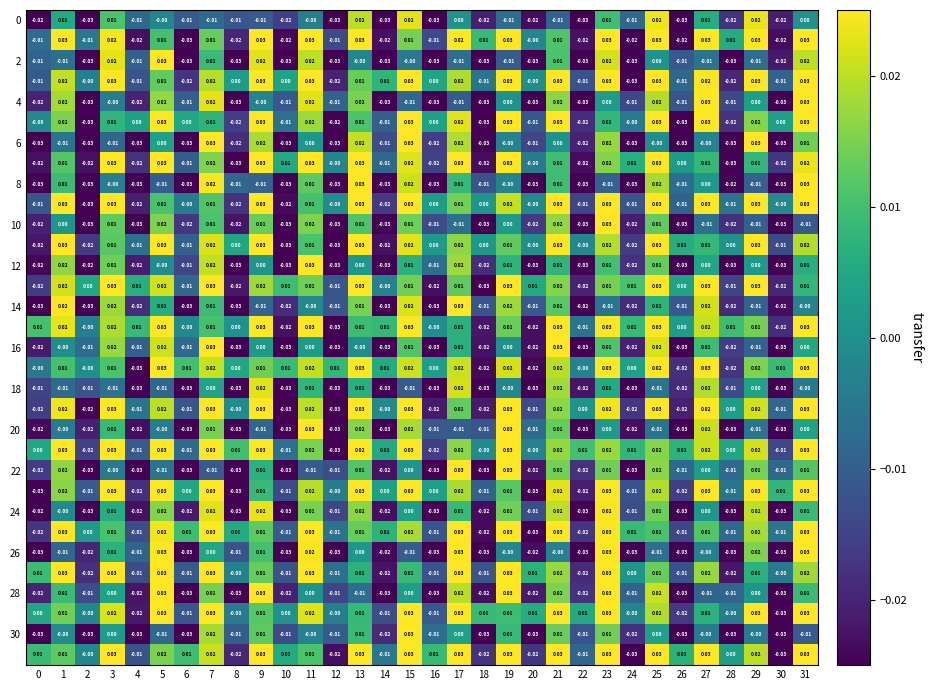

At which category is the sum across all series the highest?

23